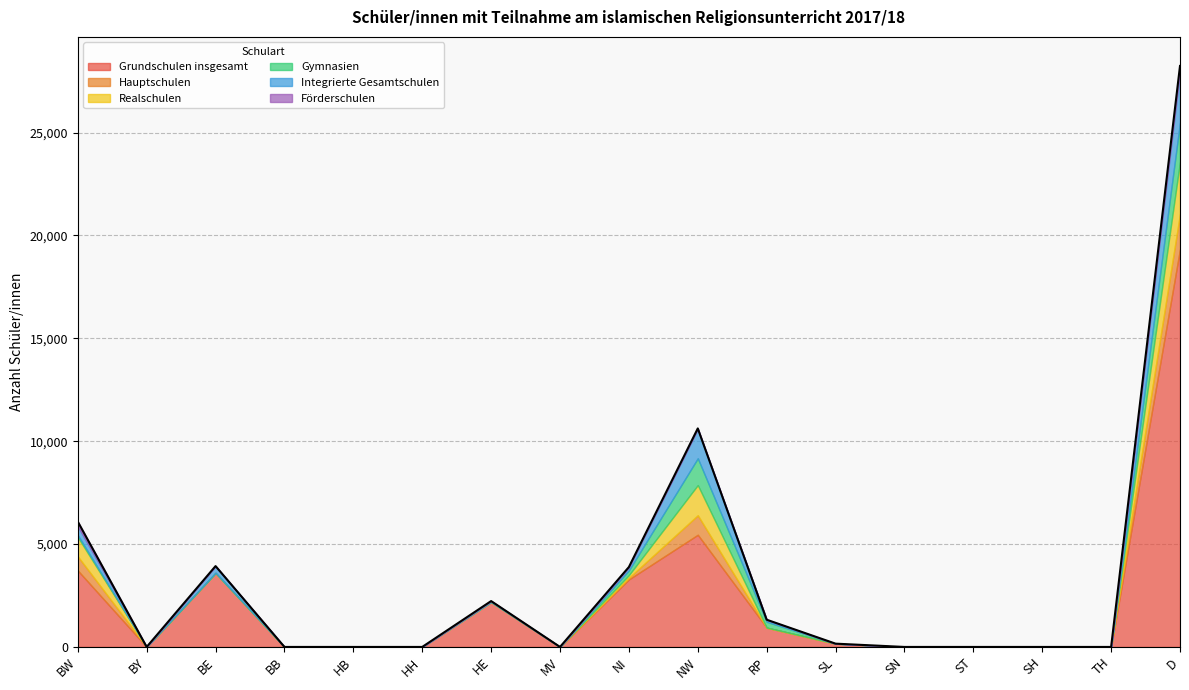

Reading left to right, list all the values displayed in this chart.

Grundschulen insgesamt: BW=3717	BY=0	BE=3600	BB=0	HB=0	HH=0	HE=2187	MV=0	NI=3283	NW=5453	RP=939	SL=160	SN=0	ST=0	SH=0	TH=0	D=19339
Hauptschulen: BW=683	BY=0	BE=0	BB=0	HB=0	HH=0	HE=0	MV=0	NI=78	NW=948	RP=0	SL=0	SN=0	ST=0	SH=0	TH=0	D=1709
Realschulen: BW=942	BY=0	BE=0	BB=0	HB=0	HH=0	HE=0	MV=0	NI=130	NW=1466	RP=0	SL=0	SN=0	ST=0	SH=0	TH=0	D=2538
Gymnasien: BW=95	BY=0	BE=0	BB=0	HB=0	HH=0	HE=0	MV=0	NI=232	NW=1305	RP=284	SL=0	SN=0	ST=0	SH=0	TH=0	D=1916
Integrierte Gesamtschulen: BW=431	BY=0	BE=330	BB=0	HB=0	HH=0	HE=43	MV=0	NI=149	NW=1431	RP=101	SL=0	SN=0	ST=0	SH=0	TH=0	D=2485
Förderschulen: BW=224	BY=0	BE=0	BB=0	HB=0	HH=0	HE=0	MV=0	NI=12	NW=19	RP=0	SL=0	SN=0	ST=0	SH=0	TH=0	D=255